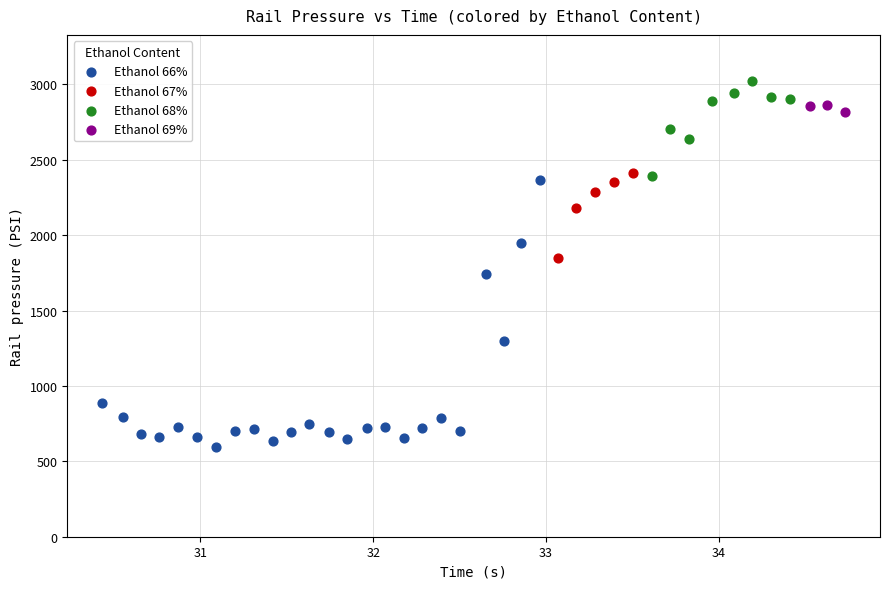

Which series reaches the maximum Y coordinate?

Ethanol 68%